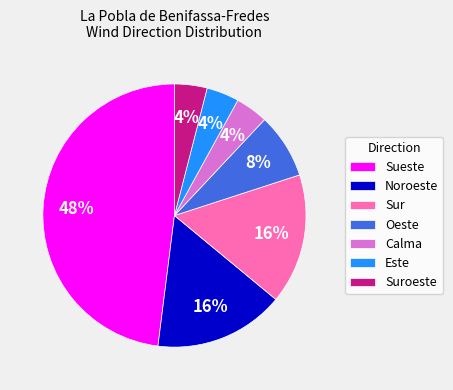

Does Calma account for over 50% of the chart?

No